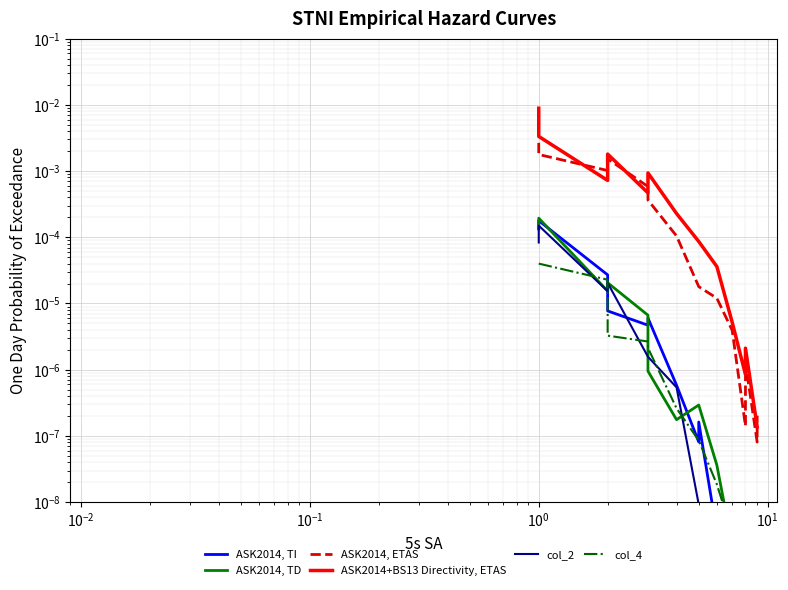

The col_4 series shows 0.0 at 11. True or false?

False